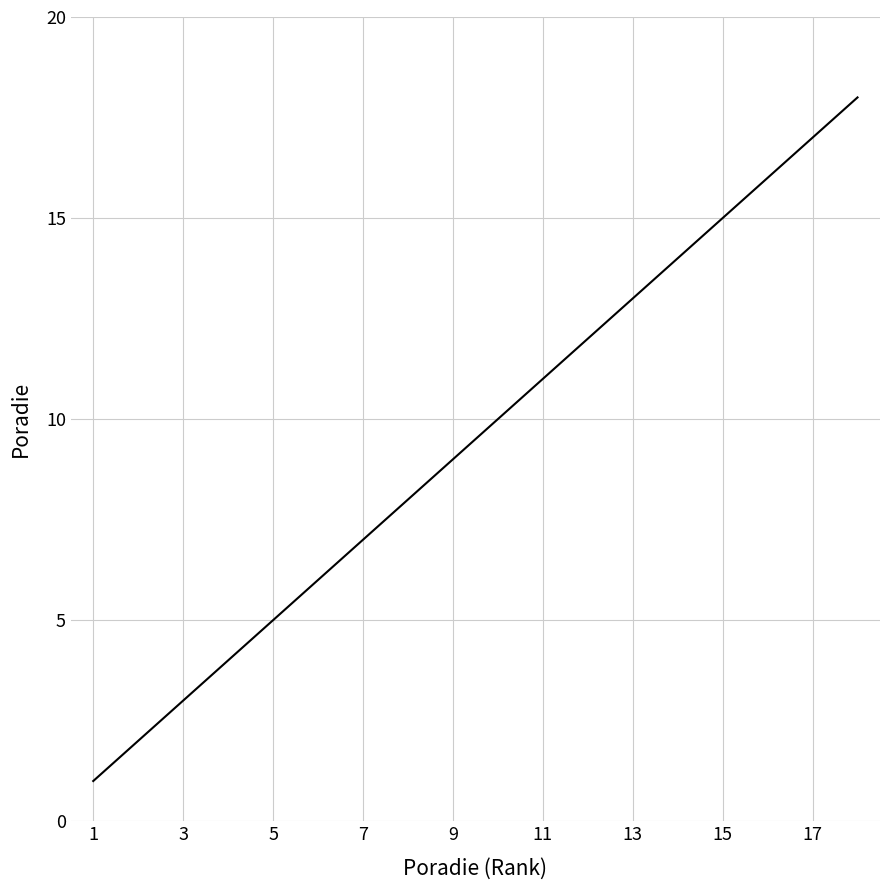

What is the greatest value displayed?

18